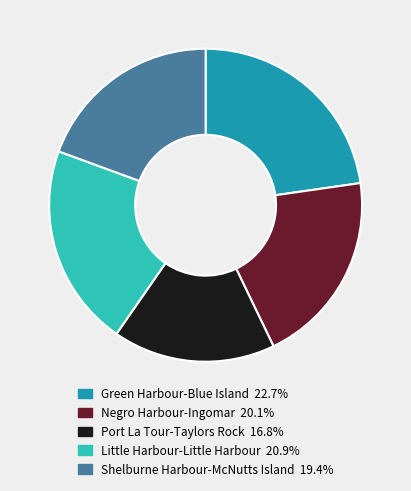

True or false: Green Harbour-Blue Island accounts for 10% of the total.

False